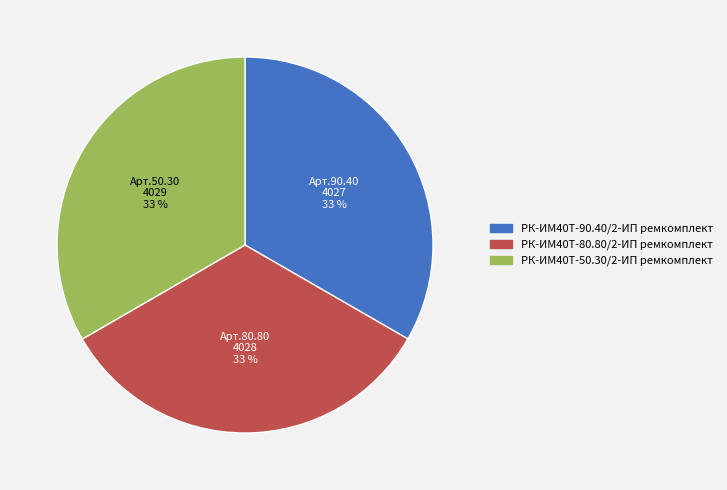

What is the ratio of the value at РК-ИМ40T-90.40/2-ИП ремкомплект to the value at РК-ИМ40T-80.80/2-ИП ремкомплект?

1.0